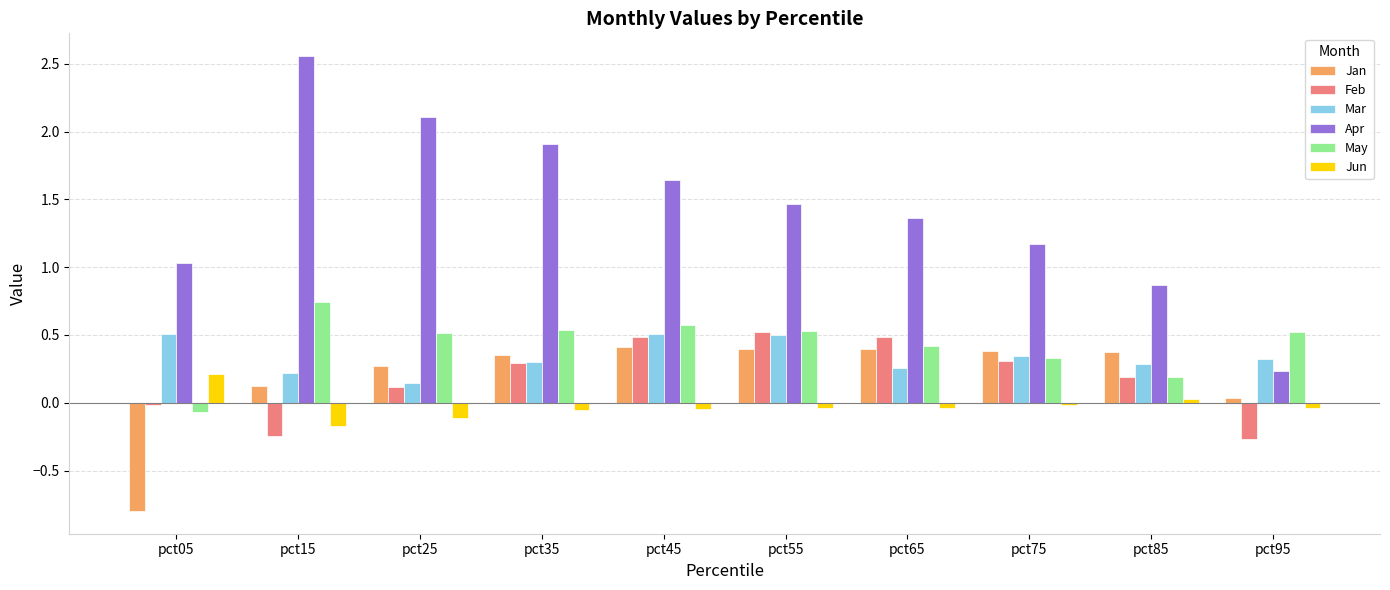

Where is Mar nearest to the value 0?

pct25